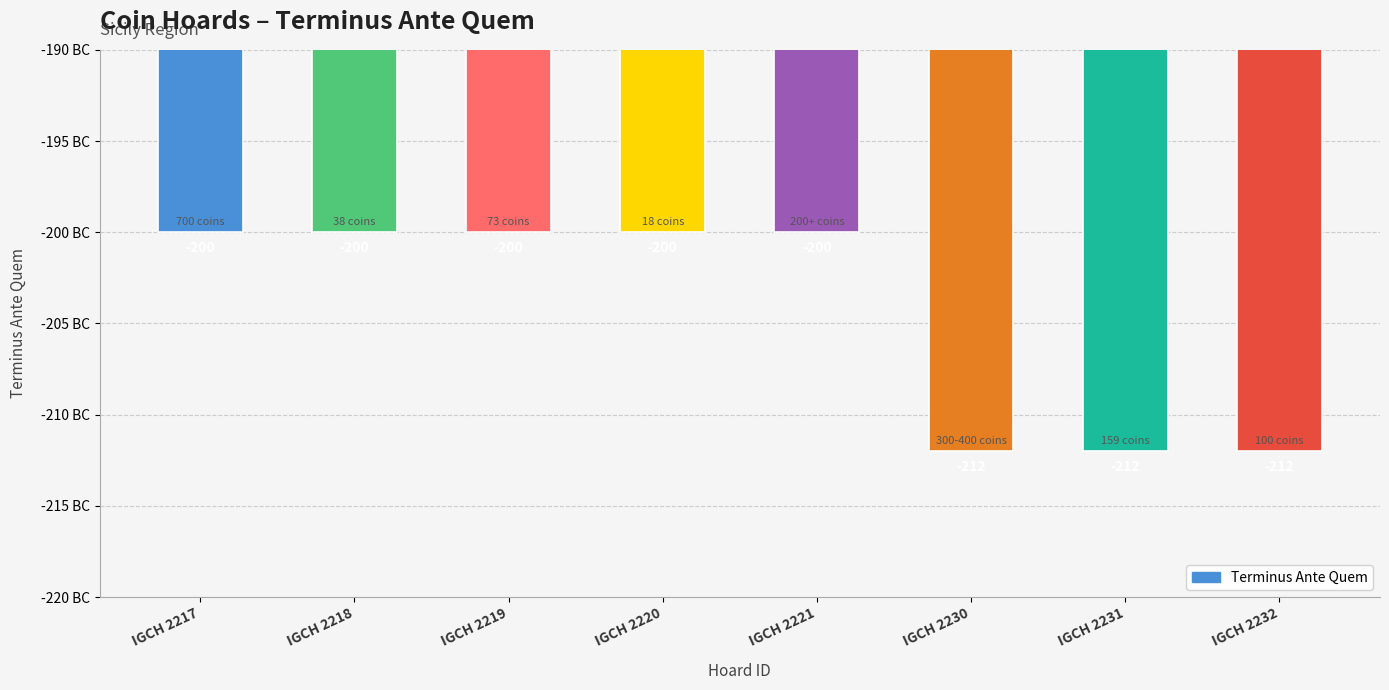

What is the difference between the maximum and minimum values?

12